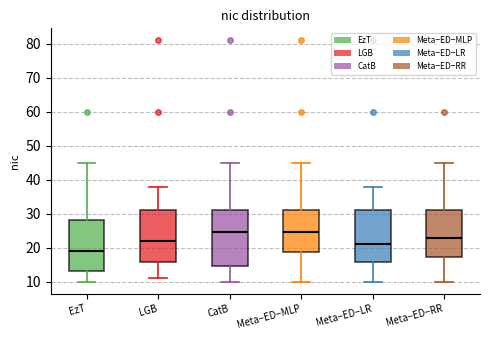

Reading left to right, read every box against the y-axis: the position of its median line, the range the box covers, and the ends of its whiskers. The values are not printed on the chart, so give them approximately, as read against the axis.

EzT: median 19, box 13 to 28, whiskers 10 to 45
LGB: median 22, box 16 to 31, whiskers 11 to 38
CatB: median 25, box 15 to 31, whiskers 10 to 45
Meta−ED−MLP: median 25, box 19 to 31, whiskers 10 to 45
Meta−ED−LR: median 21, box 16 to 31, whiskers 10 to 38
Meta−ED−RR: median 23, box 17 to 31, whiskers 10 to 45